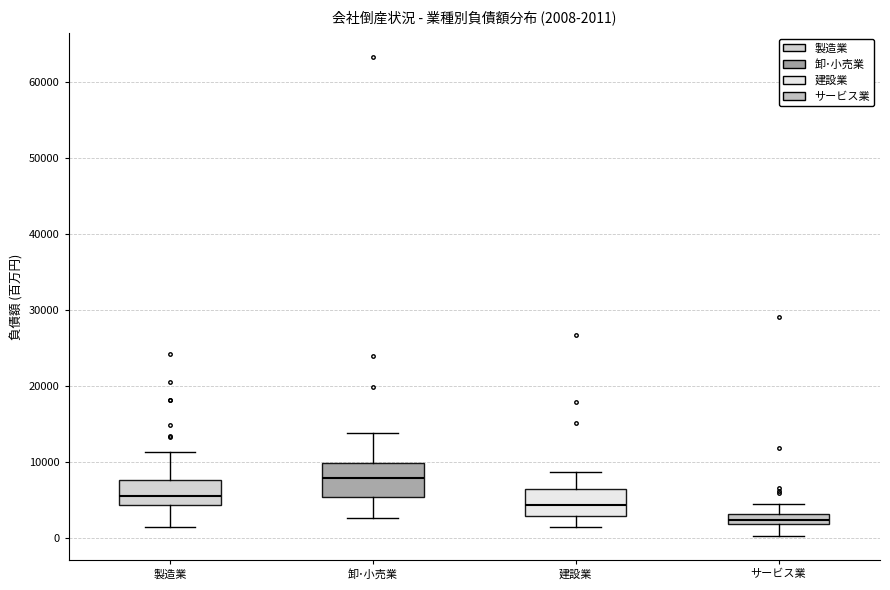

Which box's median line is the highest?

卸･小売業